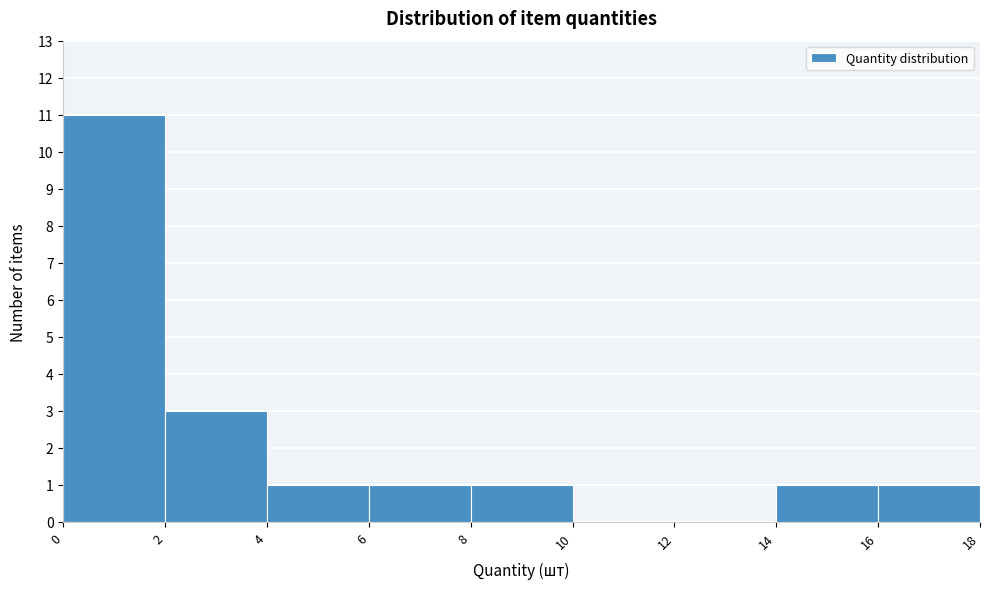

Which range on the x-axis has the tallest bar?

0 to 2